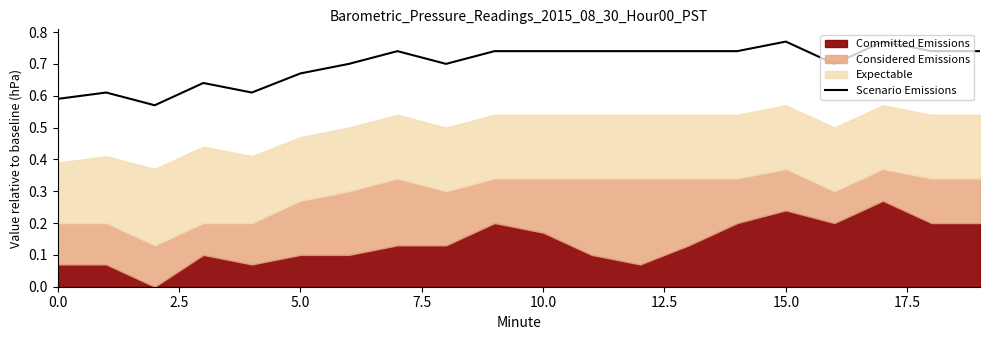

What is the sum of all values?

14.0